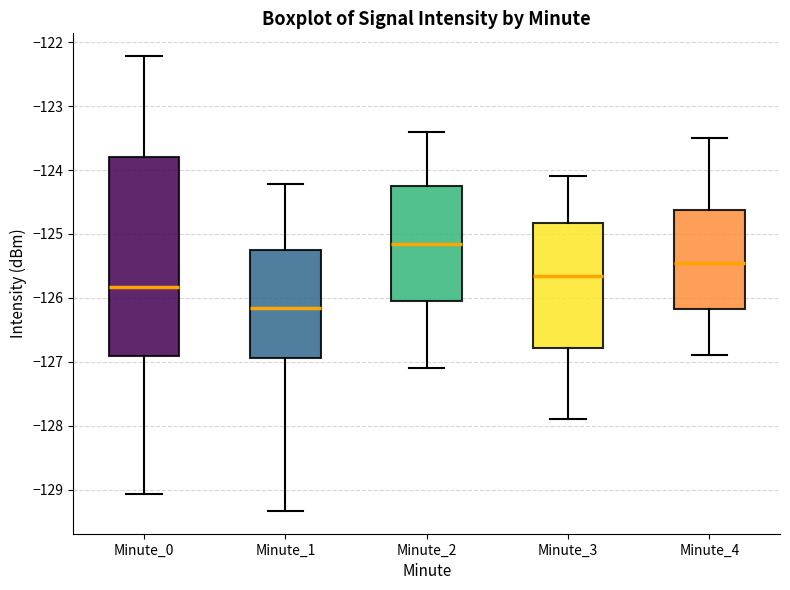

Where is the lower edge of the box for Minute_4 on the y-axis? The values are not printed on the chart, so give them approximately, as read against the axis.

-126.2